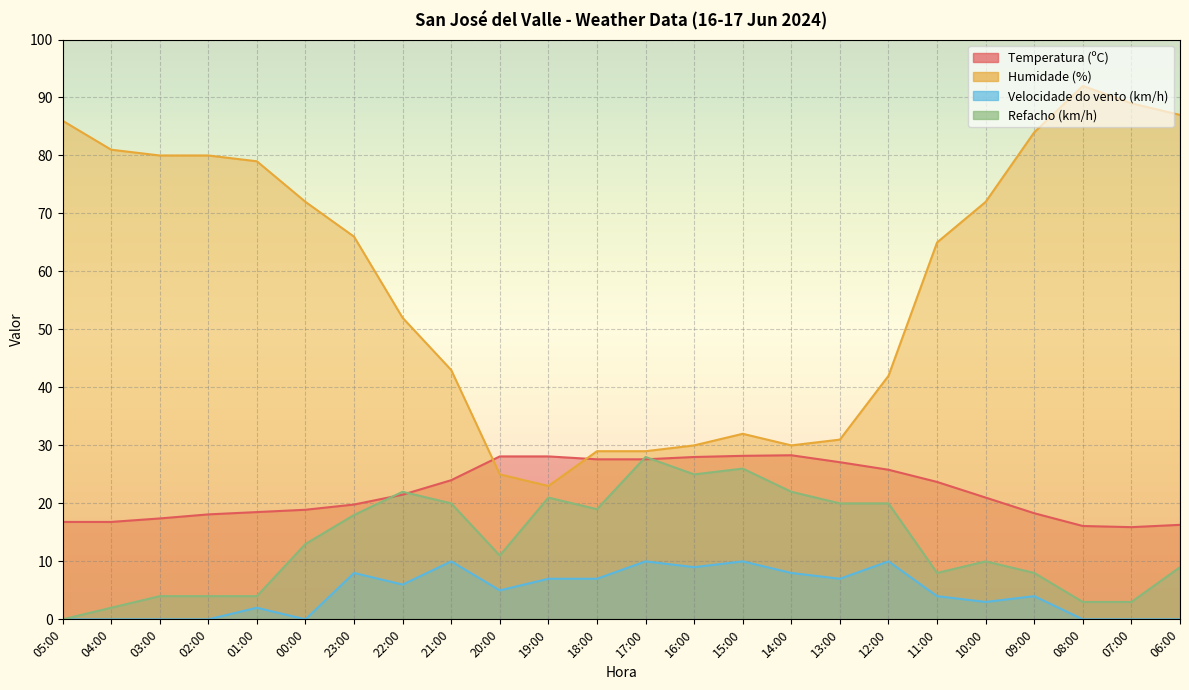

What is the difference between the second highest and minimum values in the Temperatura (ºC) series?

12.3